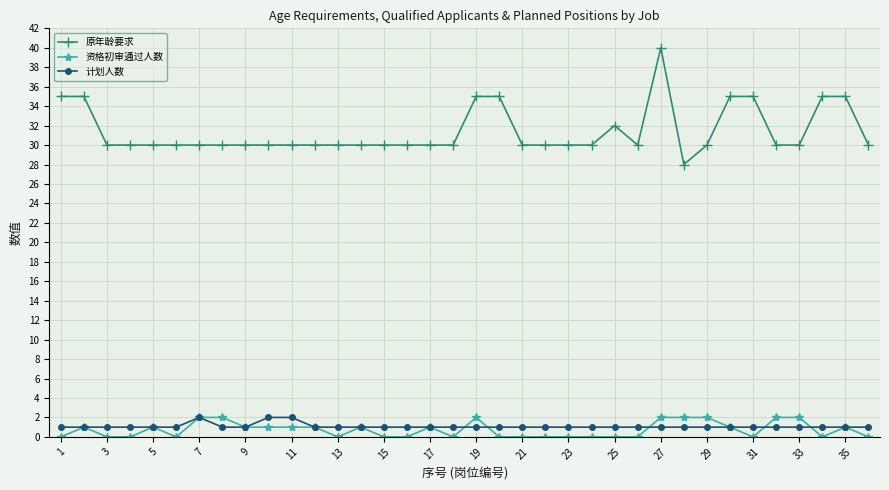

How many distinct data groups are displayed?

3